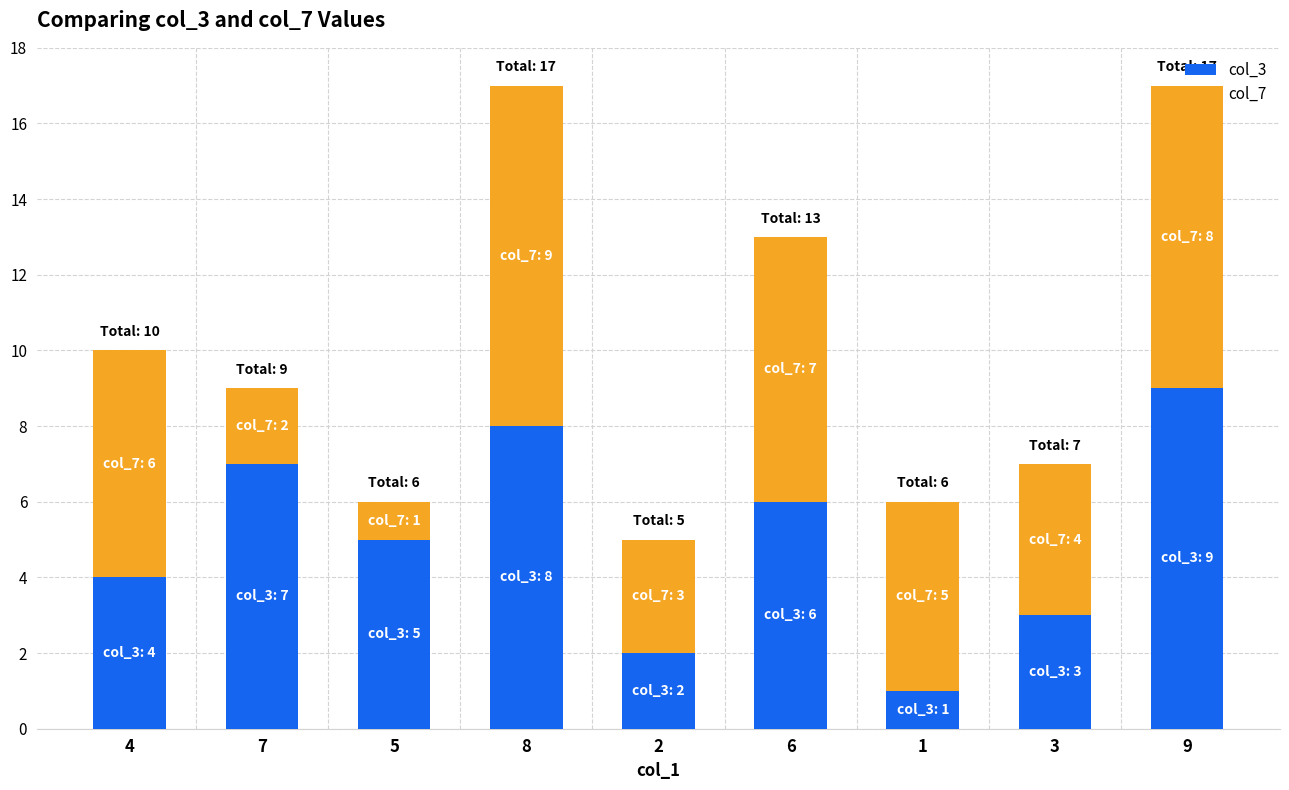

The value of col_3 at 7 is 7. True or false?

True